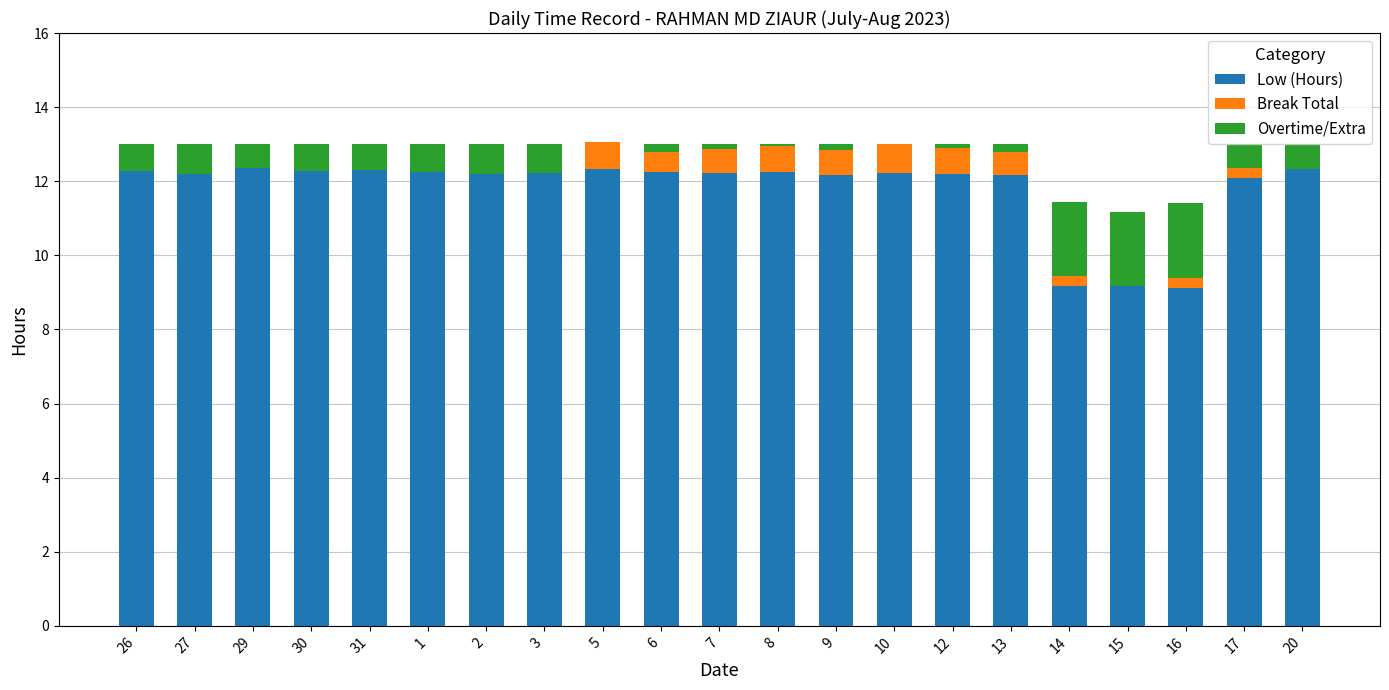

What is the highest value of the Low (Hours) series?

12.4